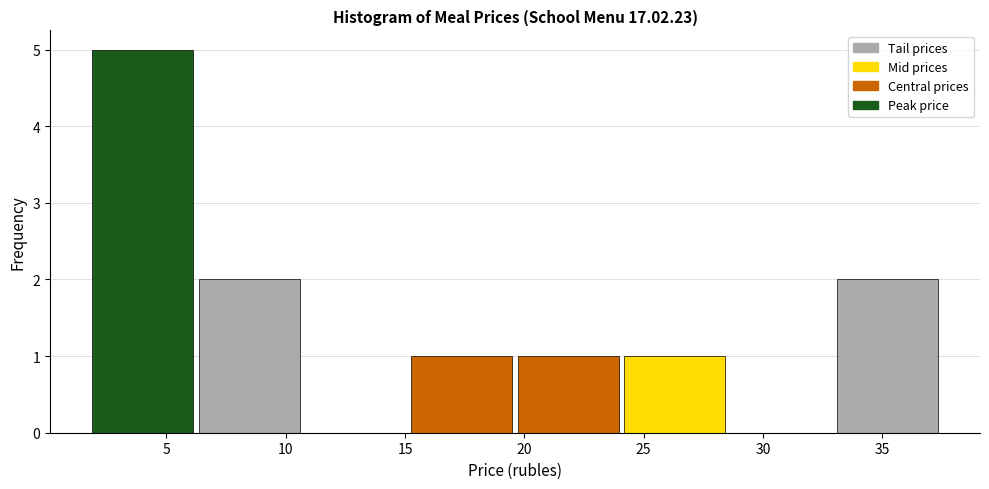

Over which range of the x-axis is the bar tallest?

2.0 to 6.0